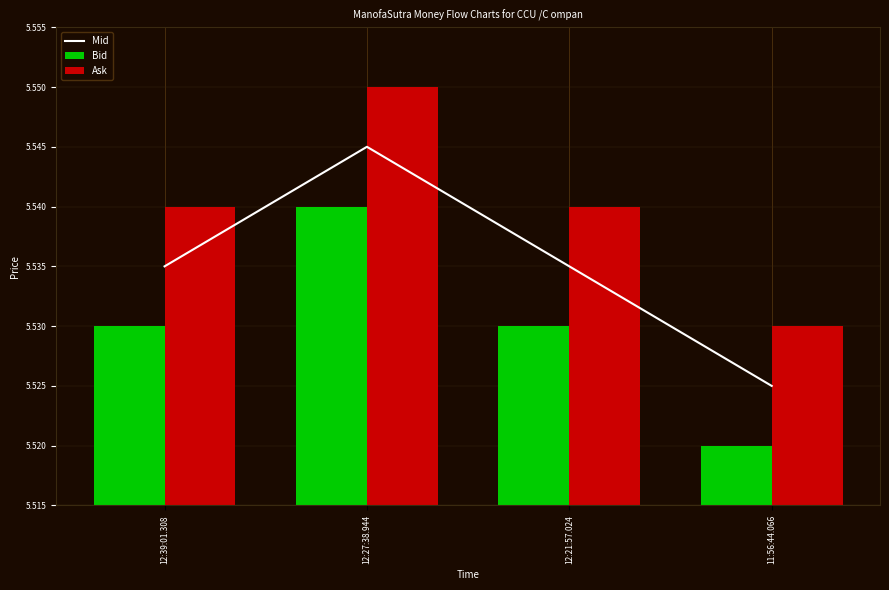

What is the total value across all series at 12:21:57.024?

16.6